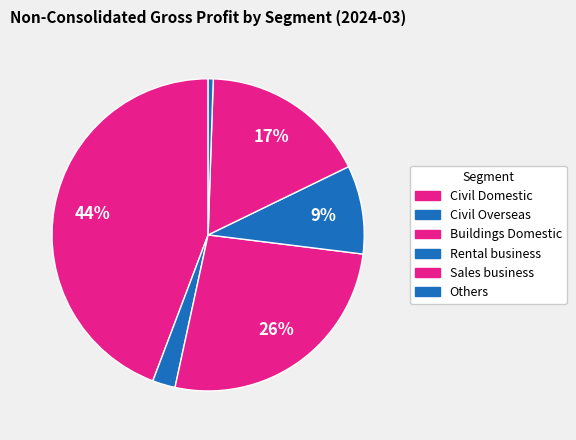

Count the number of slices in the pie.

6